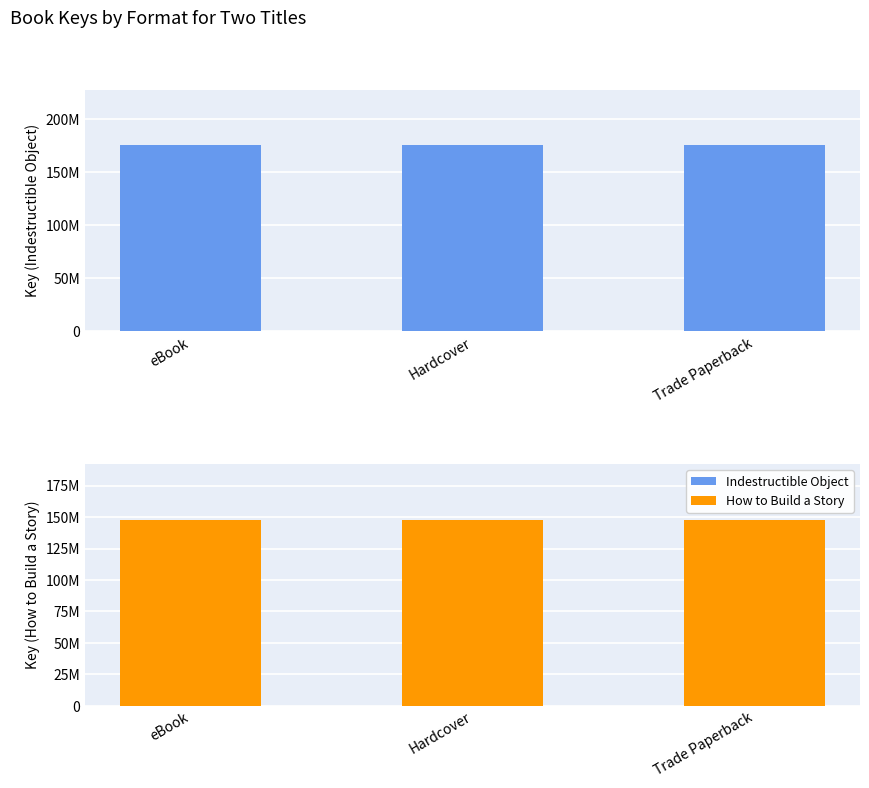

List the series in order of their peak value, highest first.

Indestructible Object, How to Build a Story